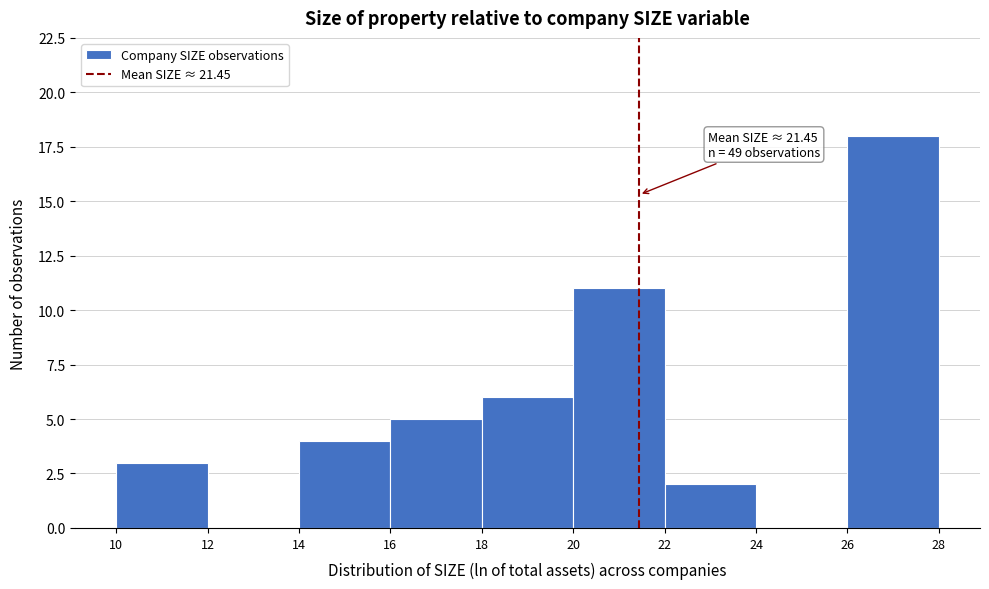

Over which range of the x-axis is the bar tallest?

26 to 28